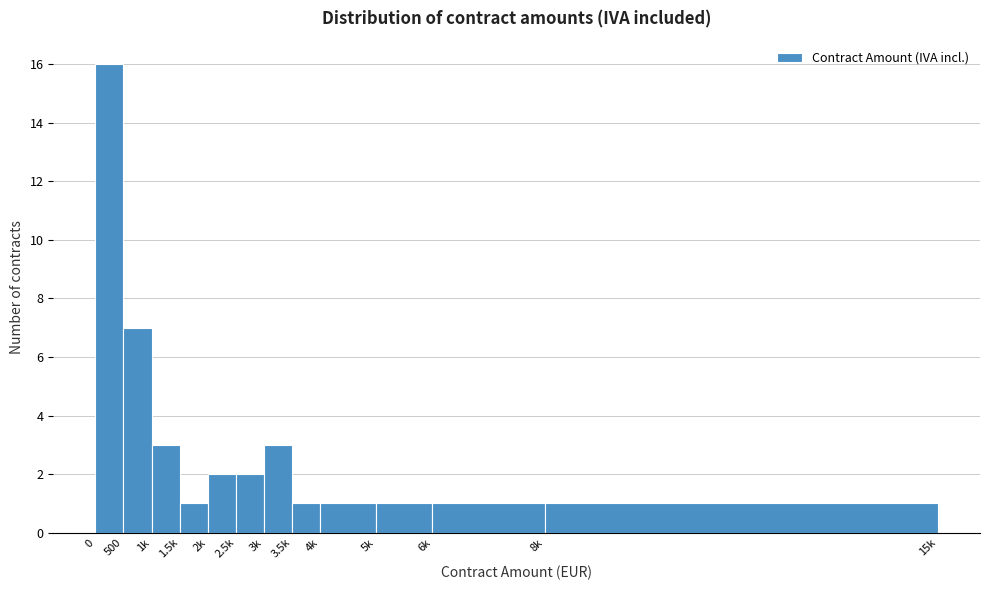

Reading left to right, what are all the values shown in this chart?

0=16	500=7	1k=3	1.5k=1	2k=2	2.5k=2	3k=3	3.5k=1	4k=1	5k=1	6k=1	8k=1